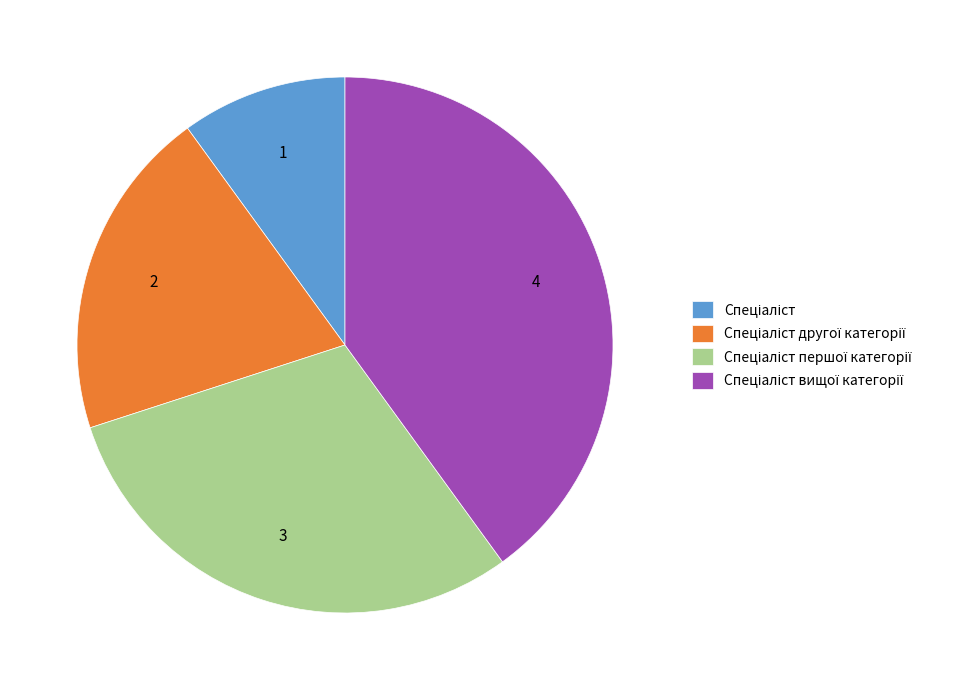

Is there any slice that represents more than half of the pie?

No